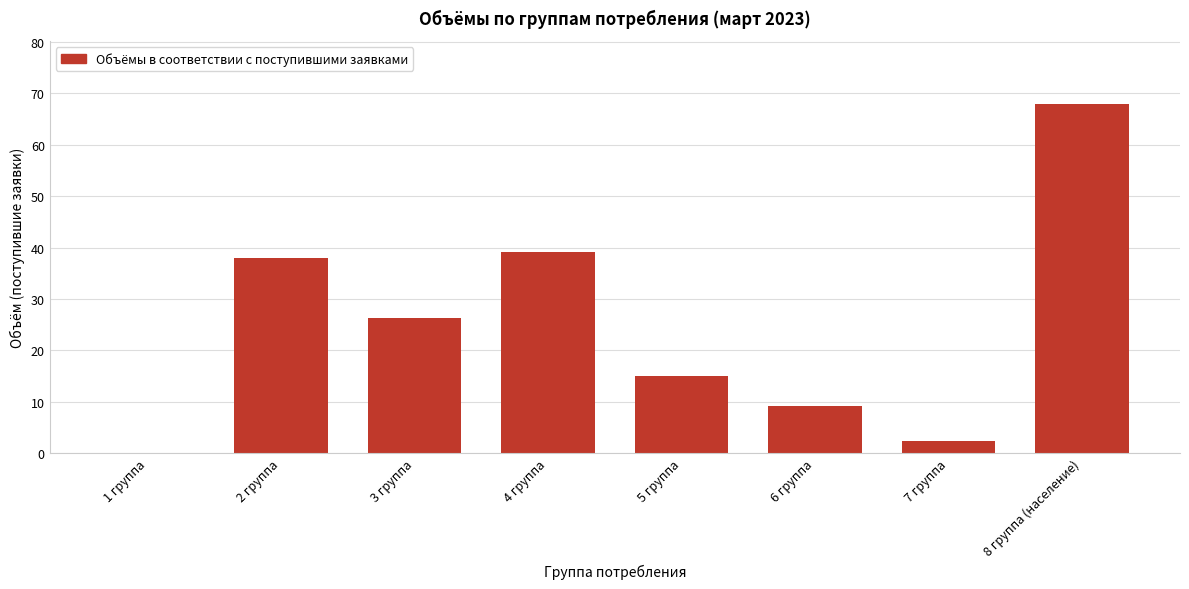

Reading left to right, list all the values displayed in this chart.

1 группа=0.0	2 группа=38.0	3 группа=26.2	4 группа=39.1	5 группа=14.9	6 группа=9.2	7 группа=2.4	8 группа (население)=68.0